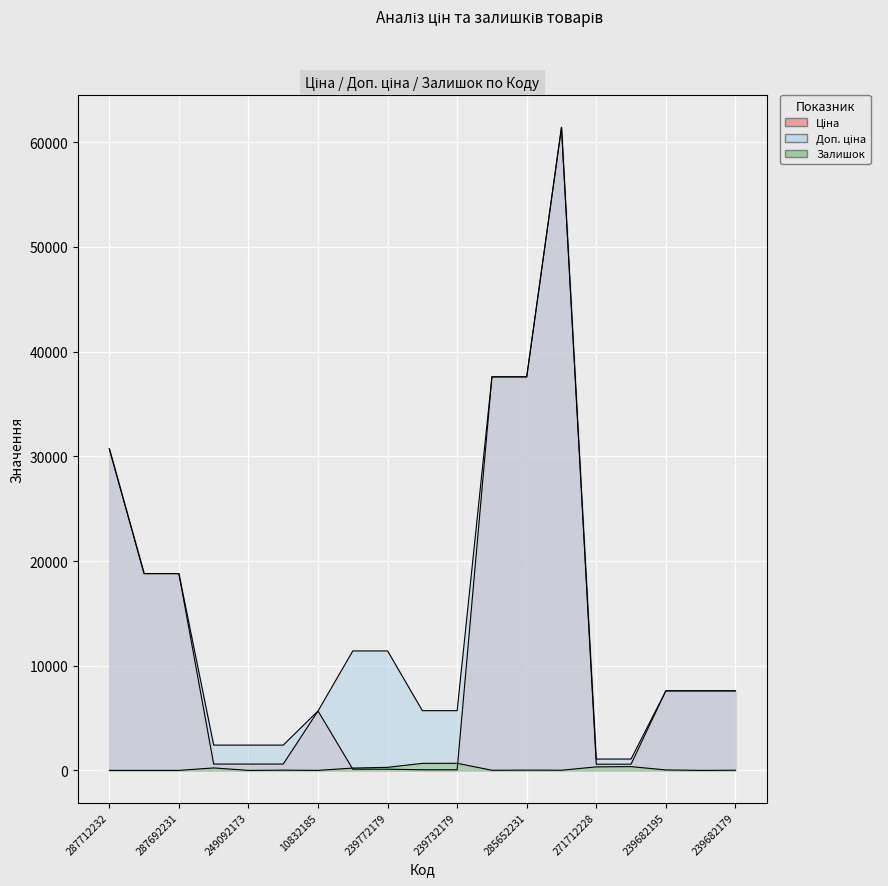

List the series in order of their peak value, highest first.

Ціна, Доп. ціна, Залишок